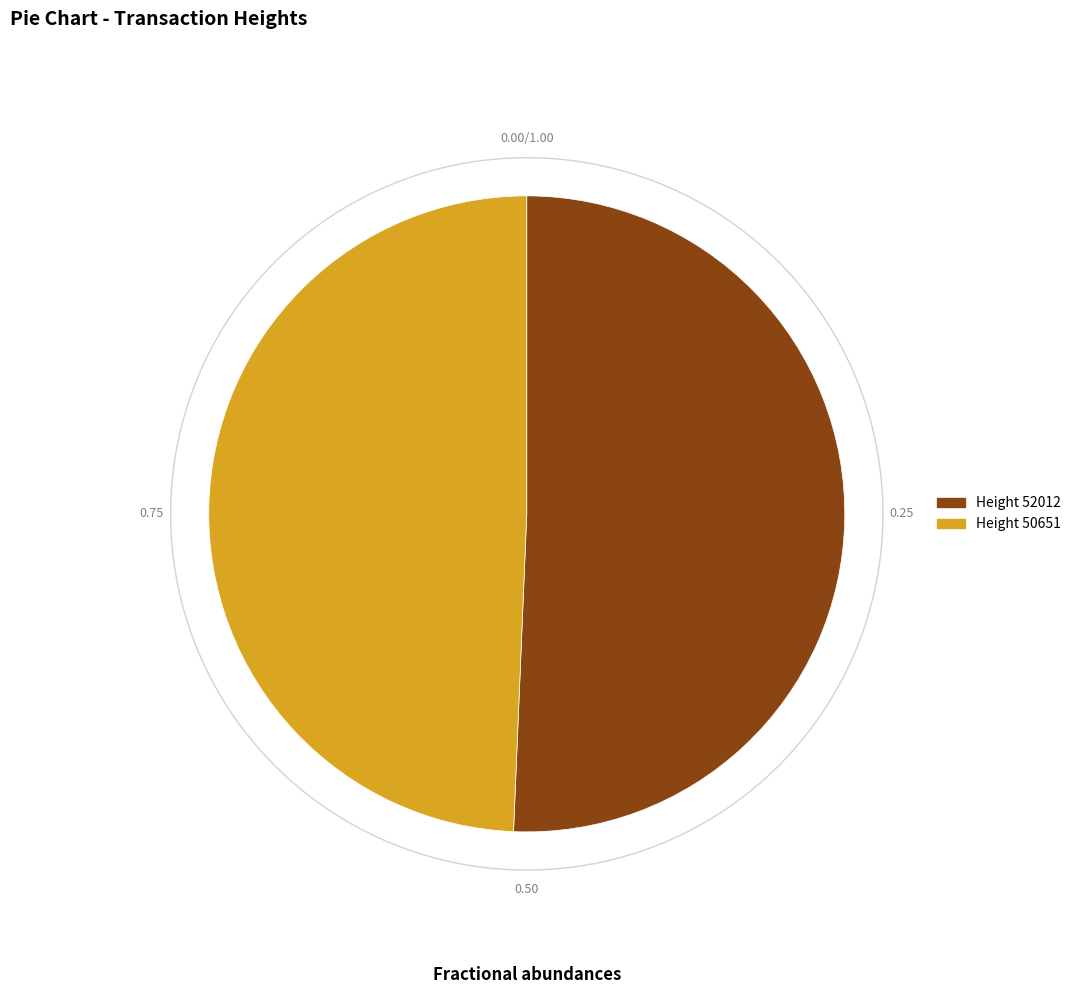

To the nearest percent, what percentage of the pie is 52012?

51%